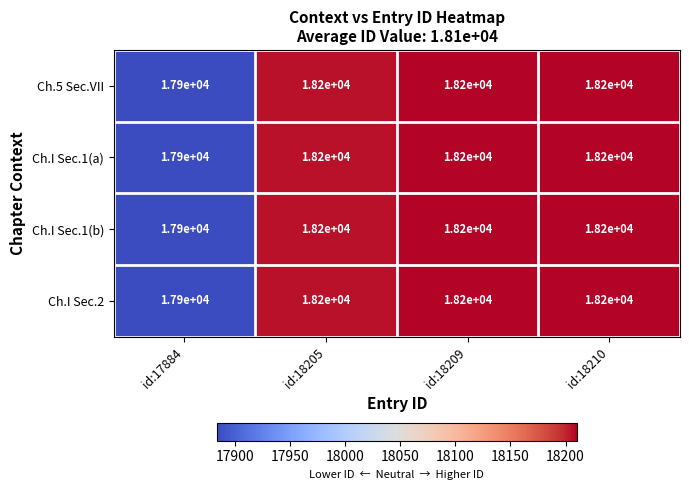

What is the total value across all series at id:17884?

71600